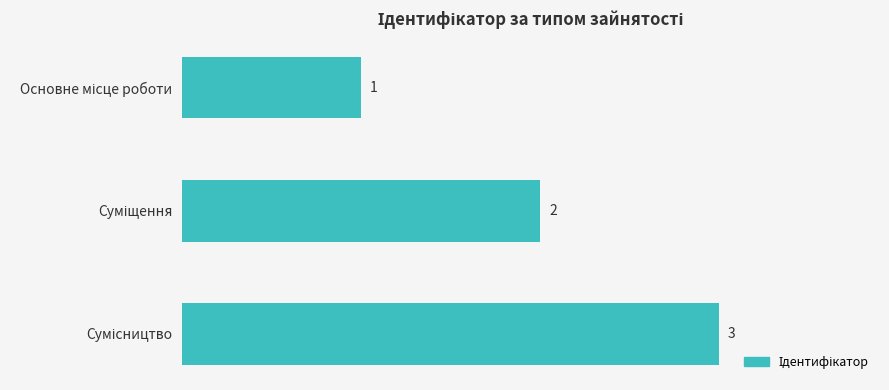

What is the value of the 1st bar from the top?

1